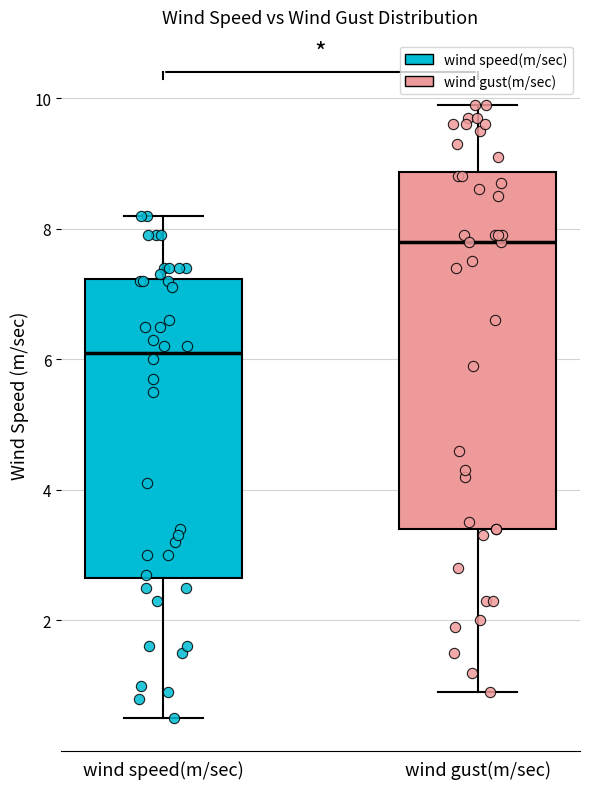

Which box is the tallest, from its lower edge to its upper edge?

wind gust(m/sec)